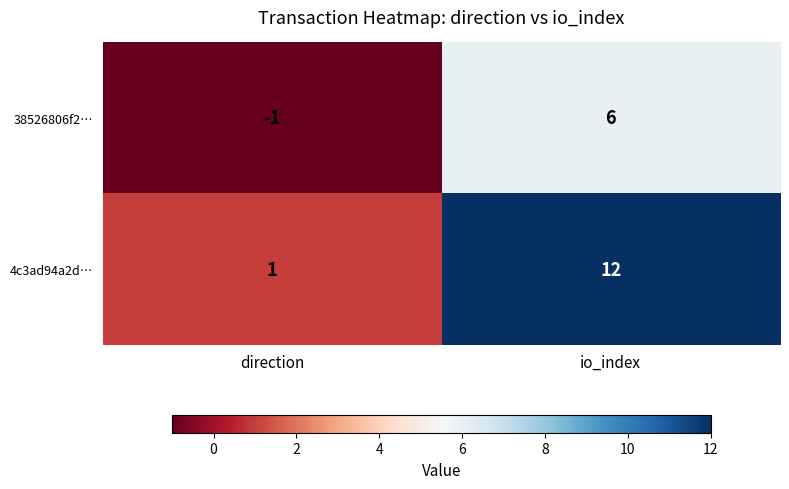

What is the maximum value for 38526806f2…?

6